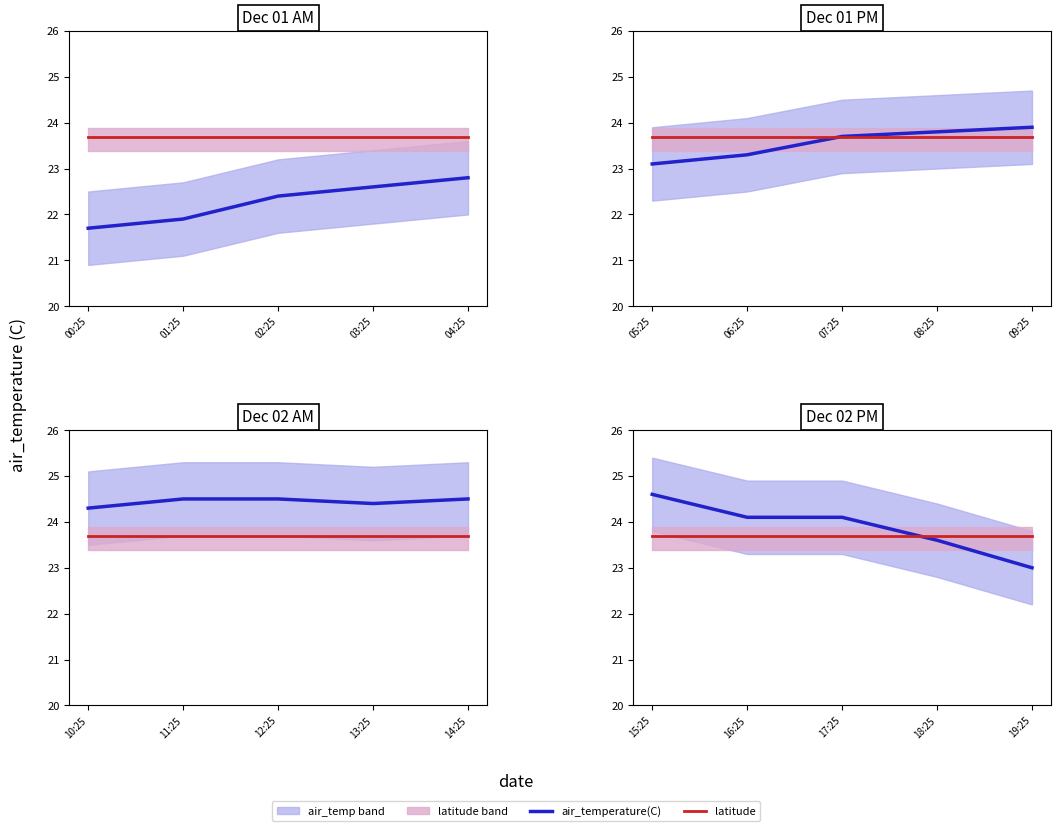

True or false: latitude has more than 2 interior local peaks.

False